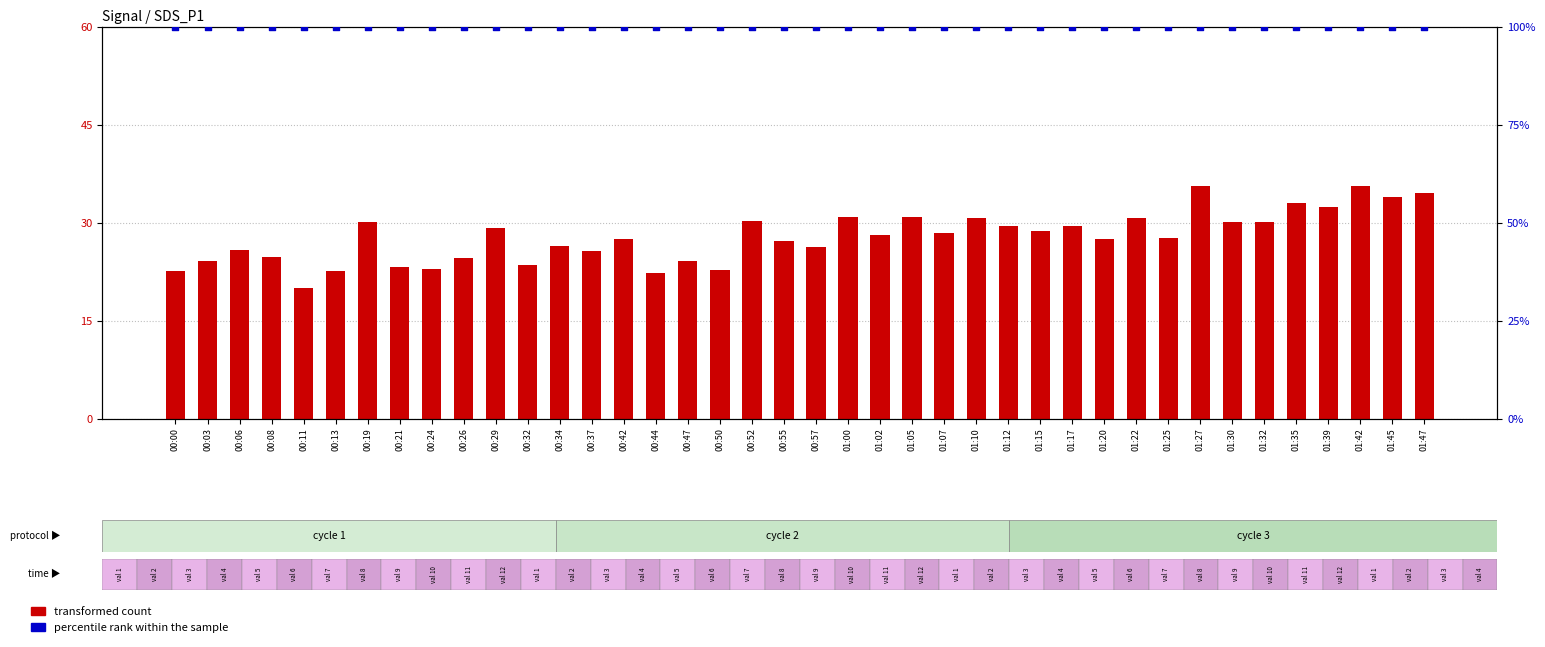

What are all the series names shown in the legend?

transformed count, percentile rank within the sample